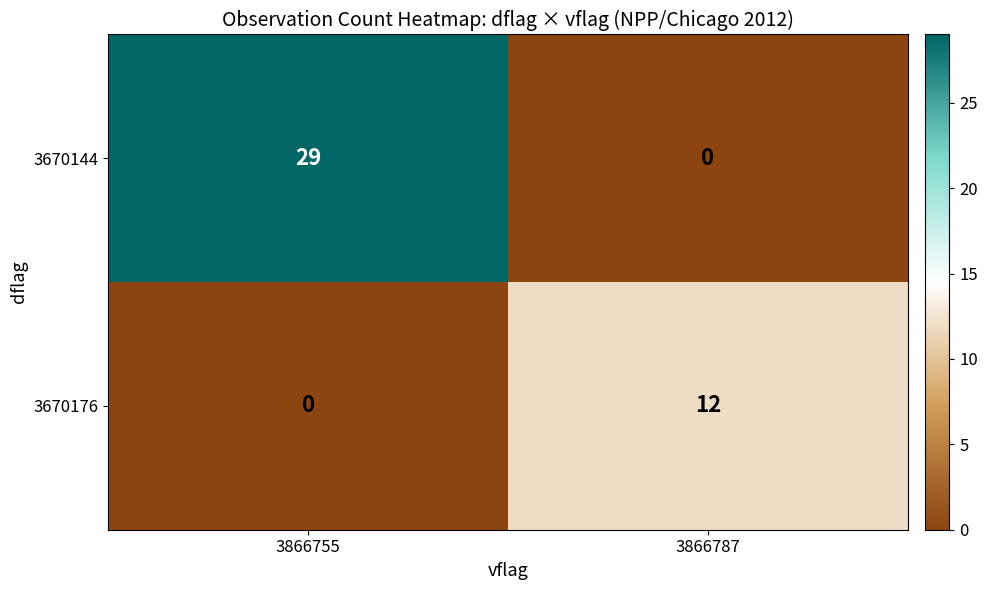

What is the difference between the highest and lowest values at 3866755?

29